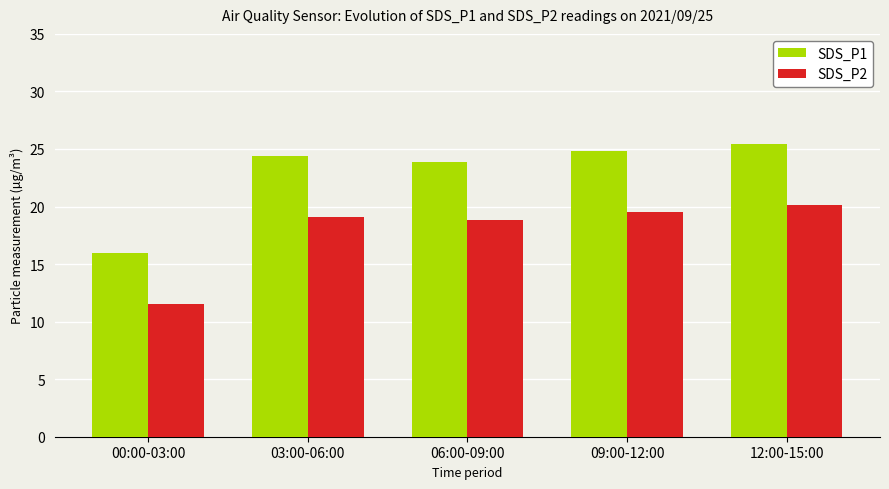

Read the SDS_P2 value at 06:00-09:00.

18.9